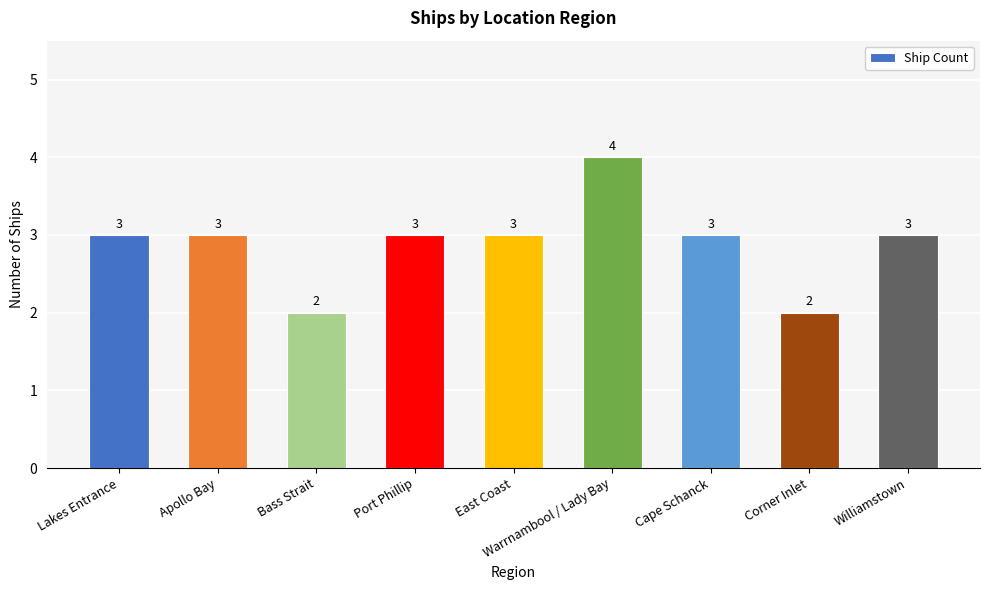

Count the values in the range 3 to 4.

7